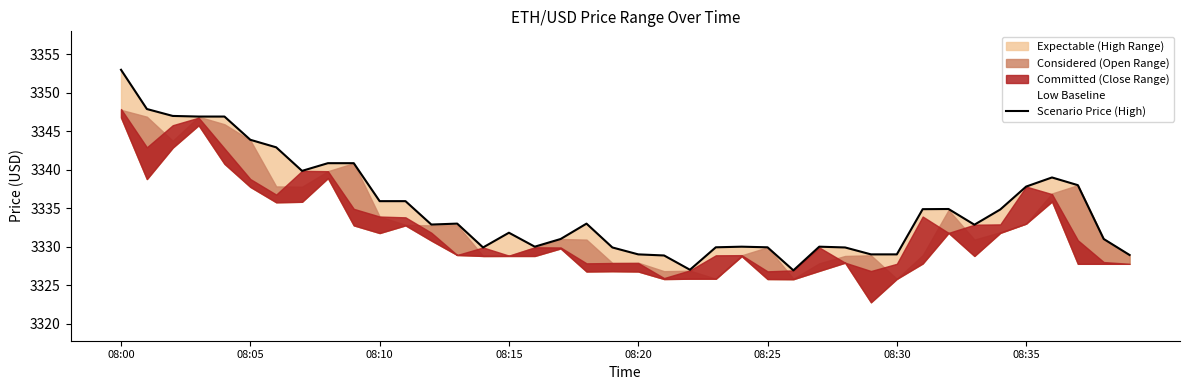

What is the sum of all values?

133405.1